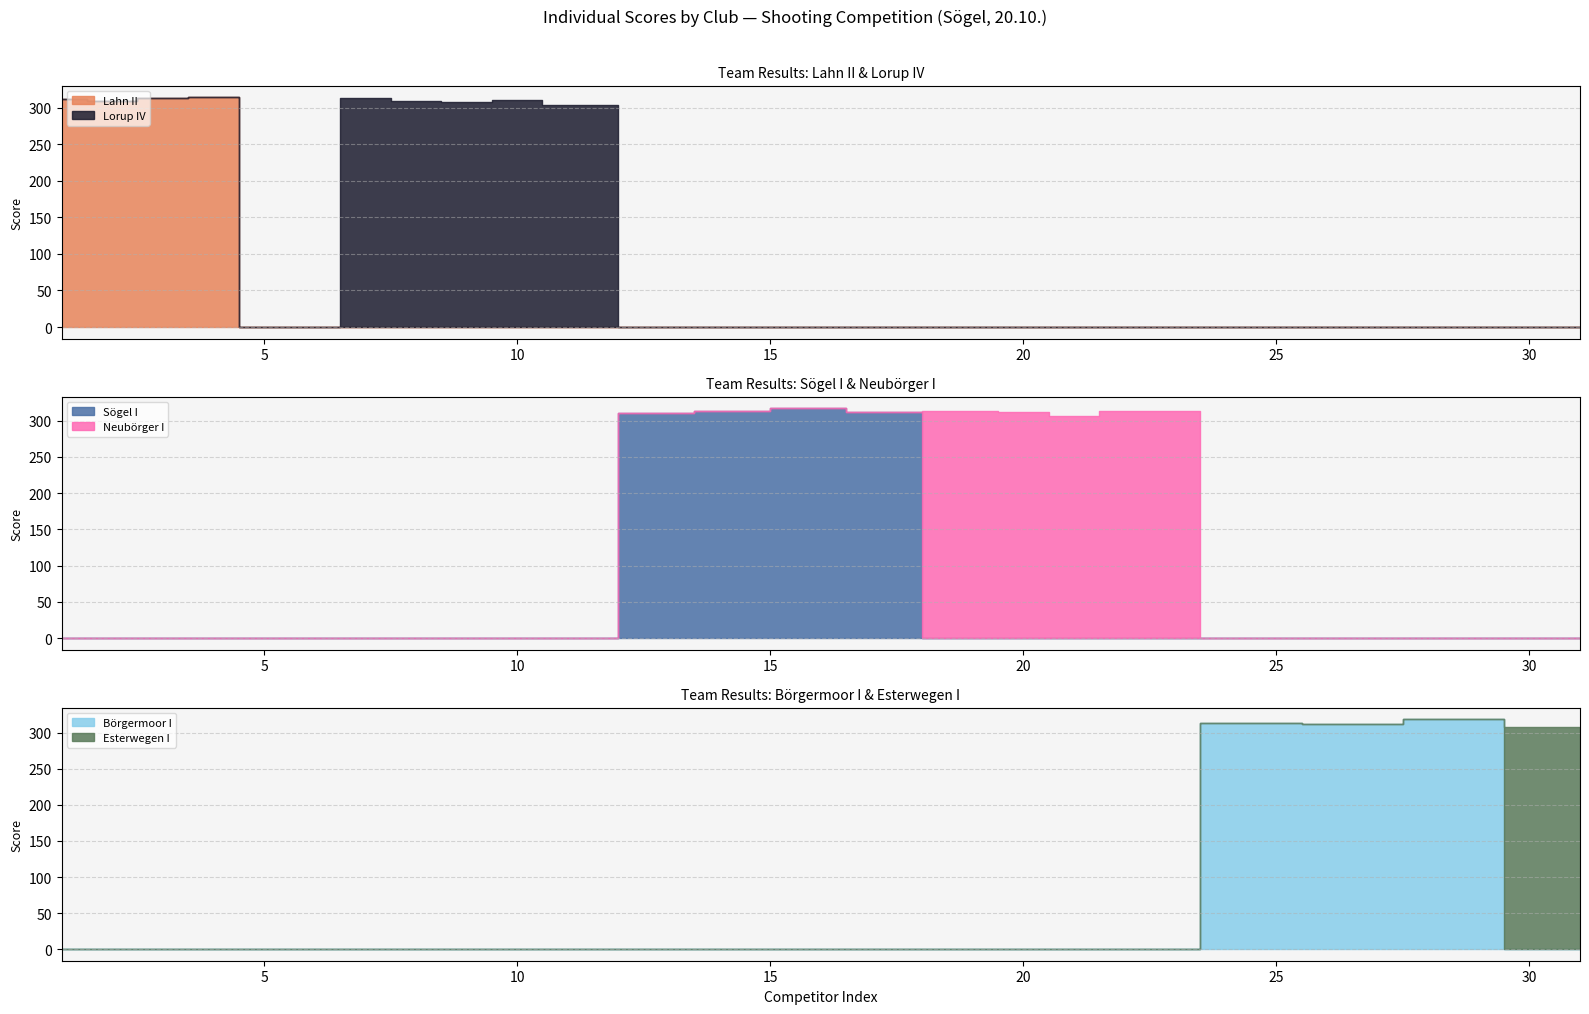

What is the sum of the Lahn II values at 5 and 2?

309.5